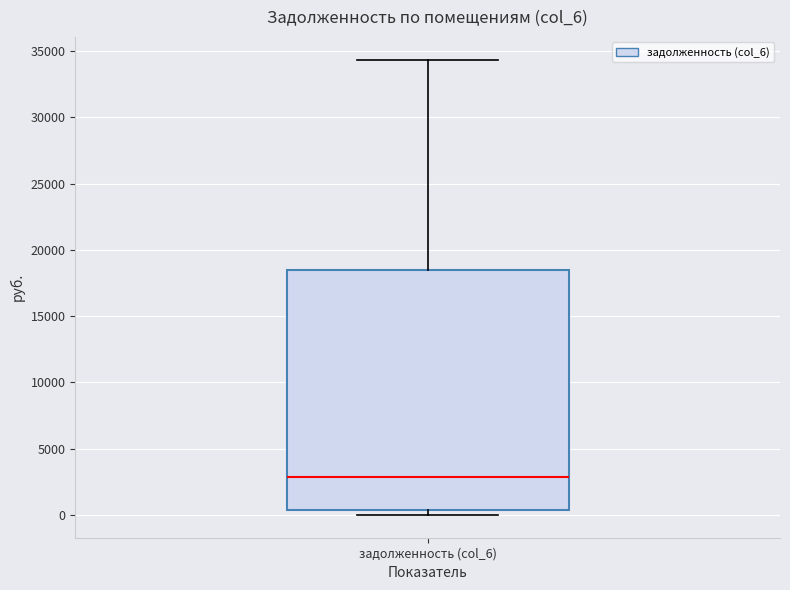

Transcribe this box plot: give where the median line is, the range the box spans, and where the two whiskers end, as read against the y-axis. The values are not printed on the chart, so give them approximately, as read against the axis.

median 3000, box 500 to 18500, whiskers 0 to 34500